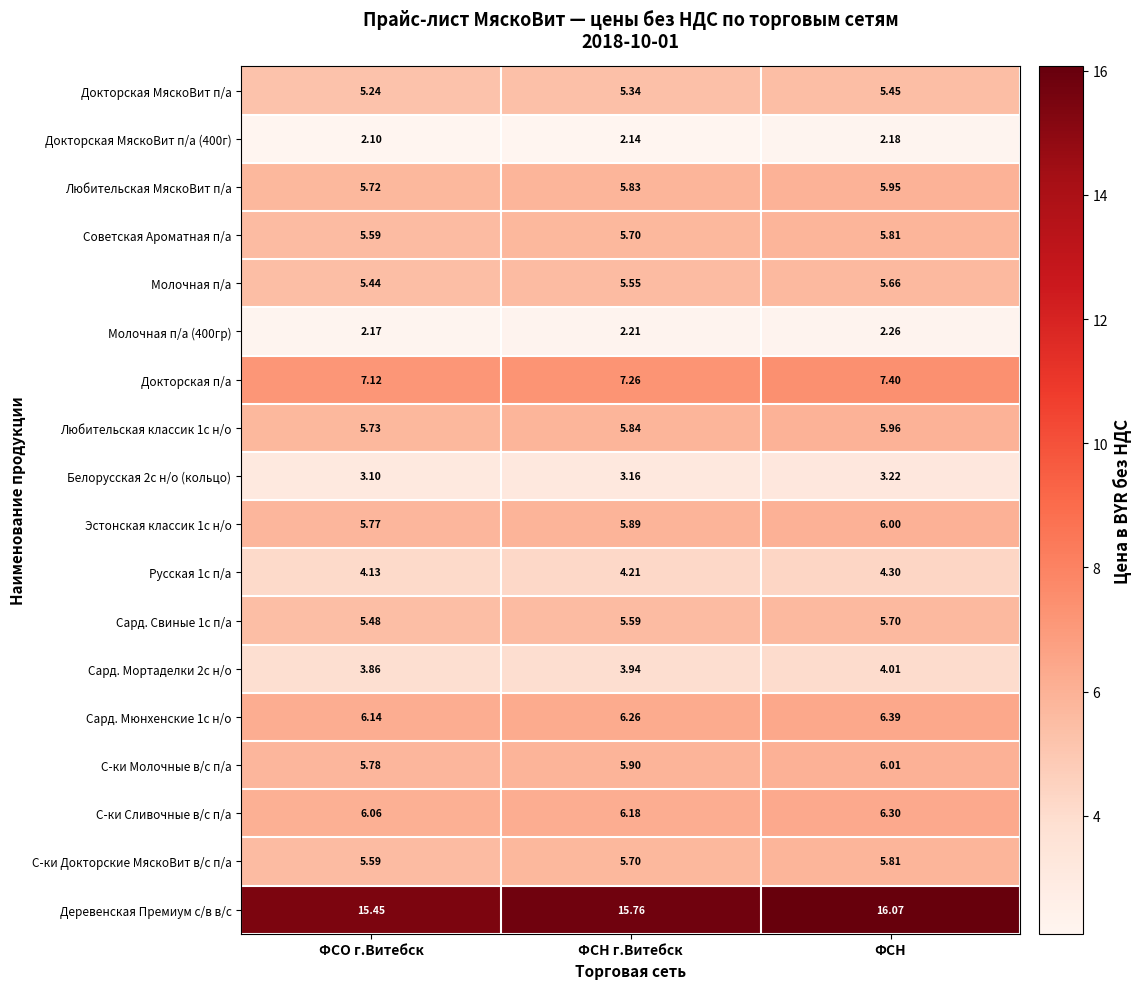

Which category has the lowest value across all series?

ФСО г.Витебск